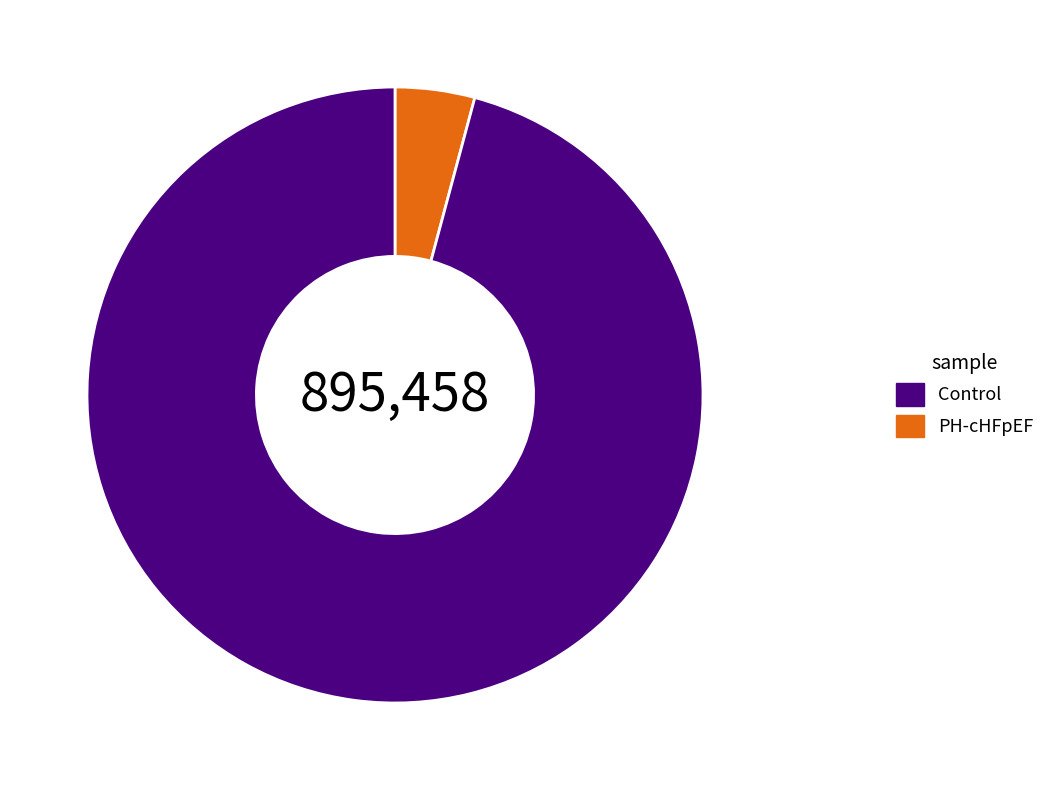

Count the number of slices in the pie.

2